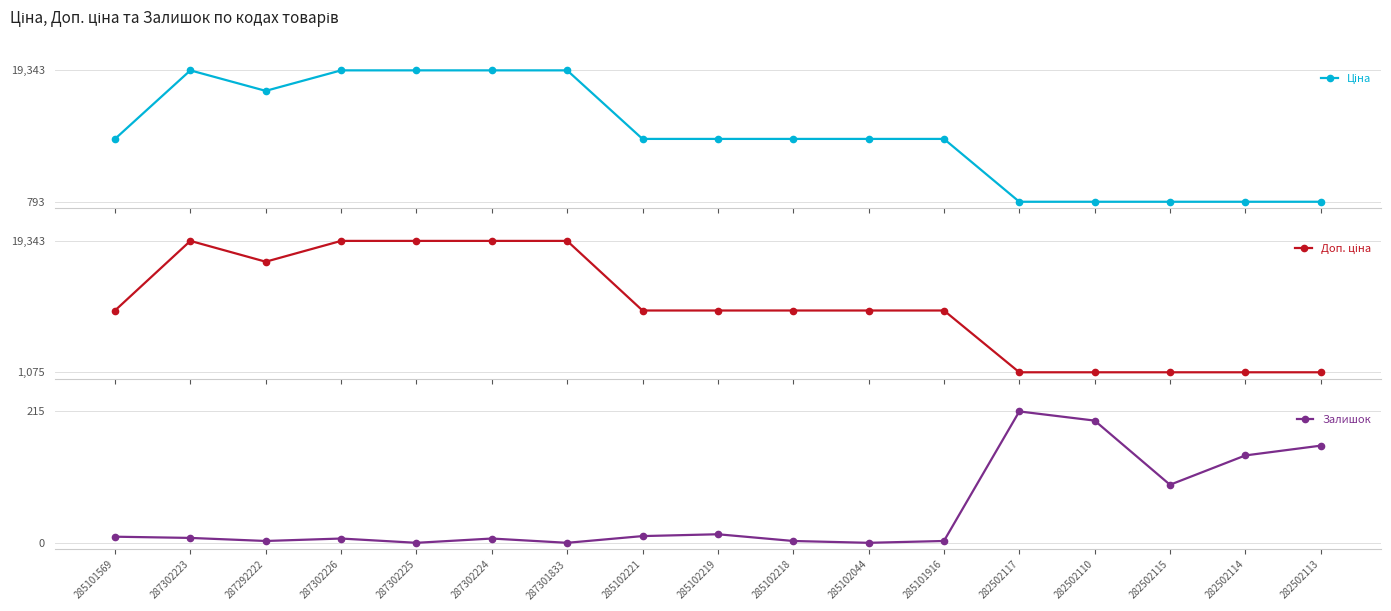

Rank the series by their maximum value, from highest to lowest.

Ціна, Доп. ціна, Залишок